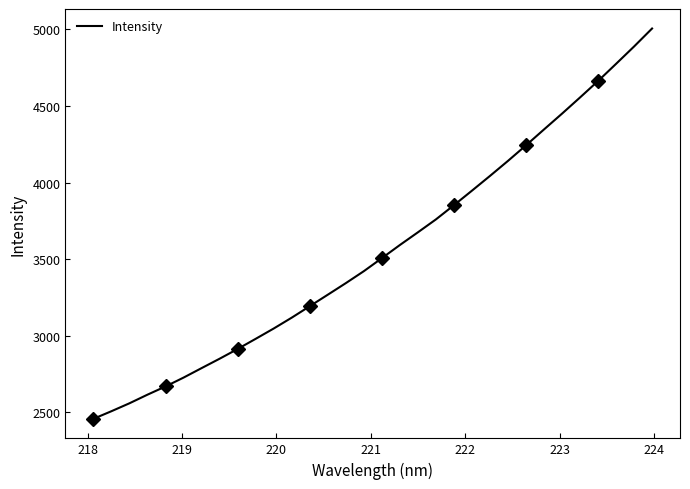

Reading right to left, transcribe all the data shown in this chart.

5006.2	4888.8	4775.6	4663.6	4556.2	4450.7	4347.6	4243.8	4142.3	4044.1	3947.9	3853.1	3760.3	3676.0	3593.1	3507.2	3422.3	3344.2	3268.7	3193.6	3118.8	3047.9	2980.6	2914.3	2850.7	2789.3	2727.4	2669.5	2615.9	2559.6	2507.8	2458.1